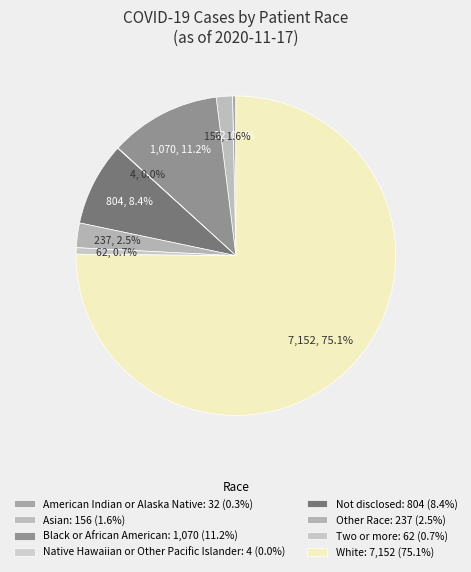

Rank the categories by value from lowest to highest.

Native Hawaiian or Other Pacific Islander, American Indian or Alaska Native, Two or more, Asian, Other Race, Not disclosed, Black or African American, White